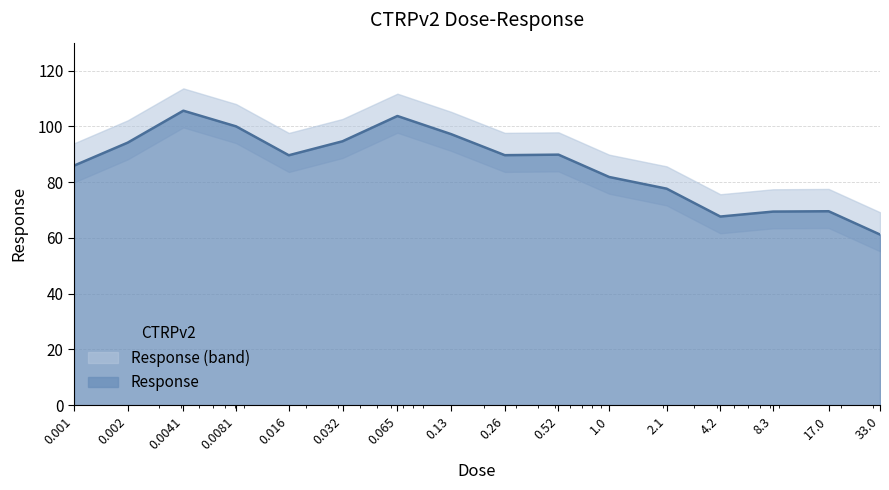

List the labels in order of value, largest first.

0.0041, 0.065, 0.0081, 0.13, 0.032, 0.002, 0.52, 0.26, 0.016, 0.001, 1.0, 2.1, 17.0, 8.3, 4.2, 33.0